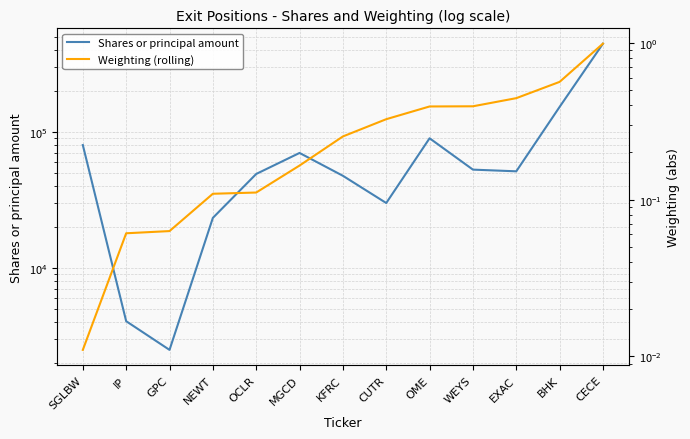

Rank the categories by Weighting (rolling) value from lowest to highest.

SGLBW, IP, GPC, NEWT, OCLR, MGCD, KFRC, CUTR, OME, WEYS, EXAC, BHK, CECE